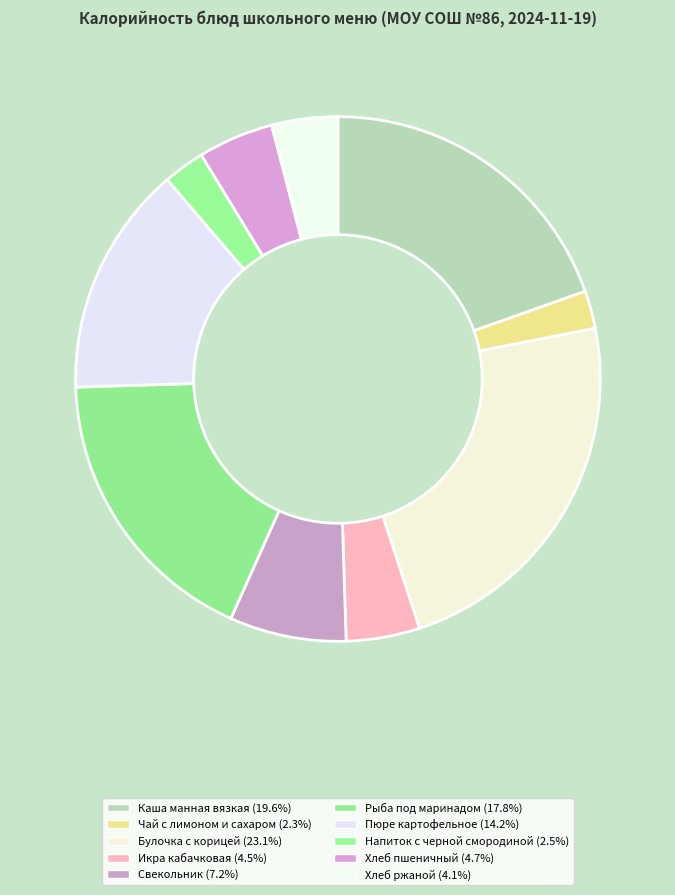

Does any single category account for the majority?

No